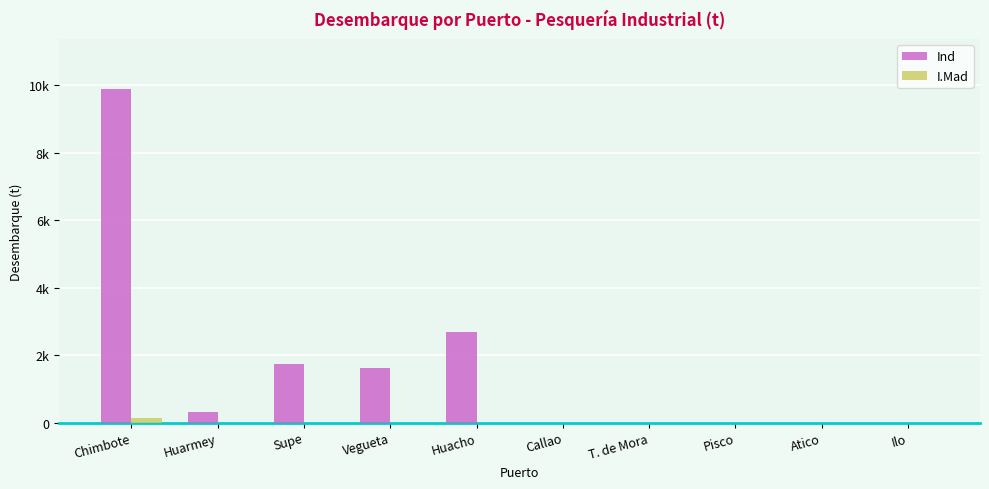

Are the bars horizontal?

No